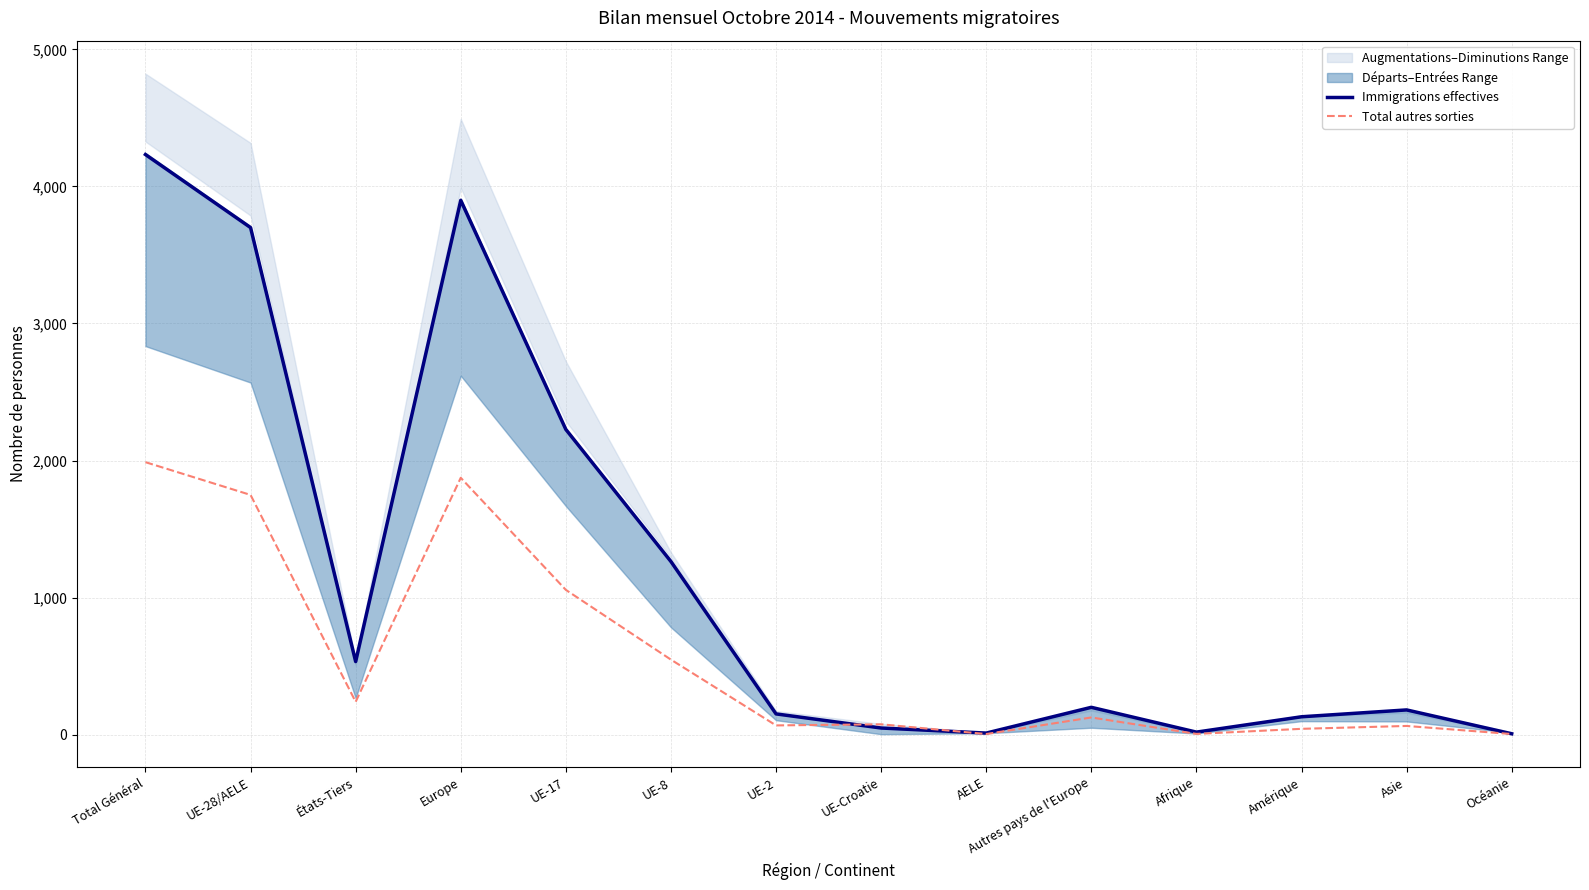

What position from the right is Europe?

11